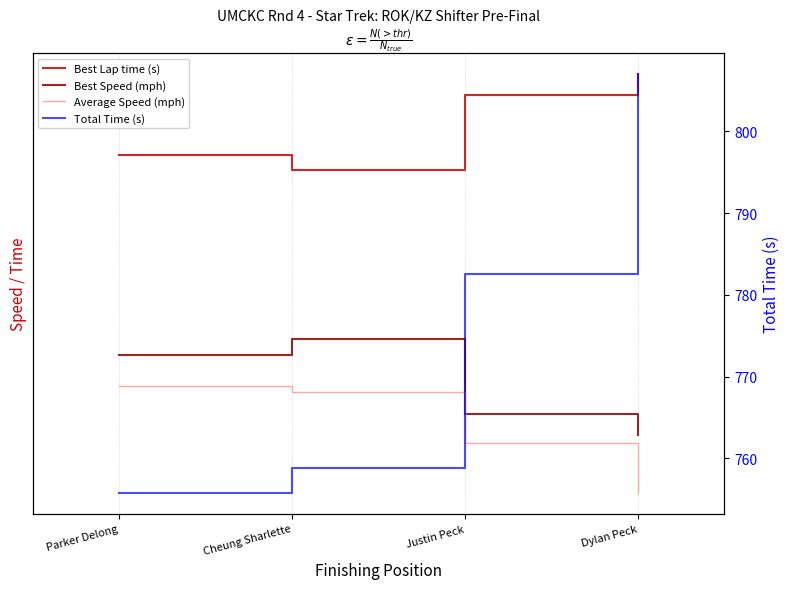

What is the value of the Best Lap time (s) point at the 1st from the left?

57.0